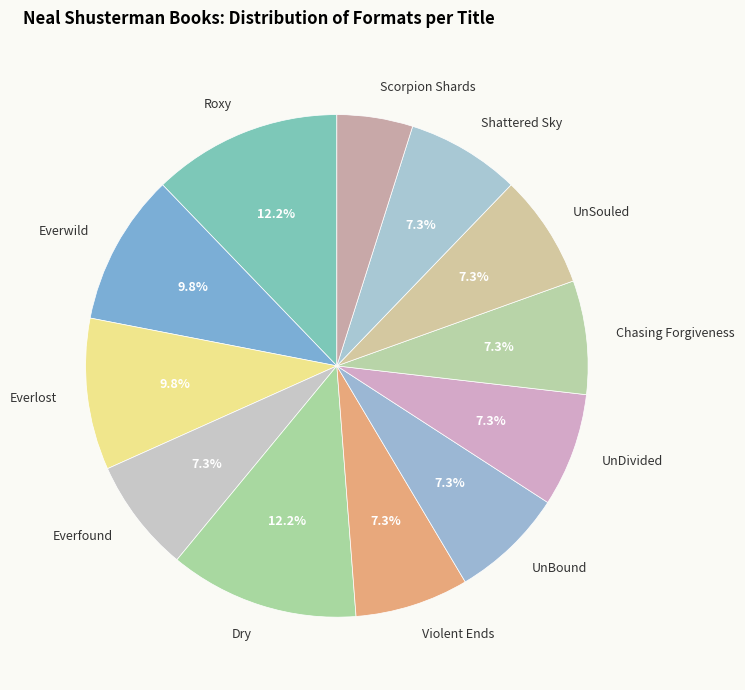

To the nearest percent, what is the average slice percentage?

8%